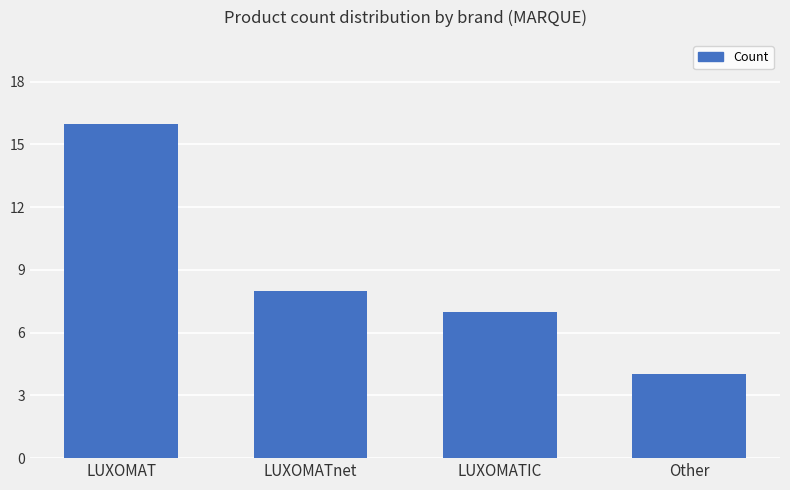

List the labels in order of value, largest first.

LUXOMAT, LUXOMATnet, LUXOMATIC, Other